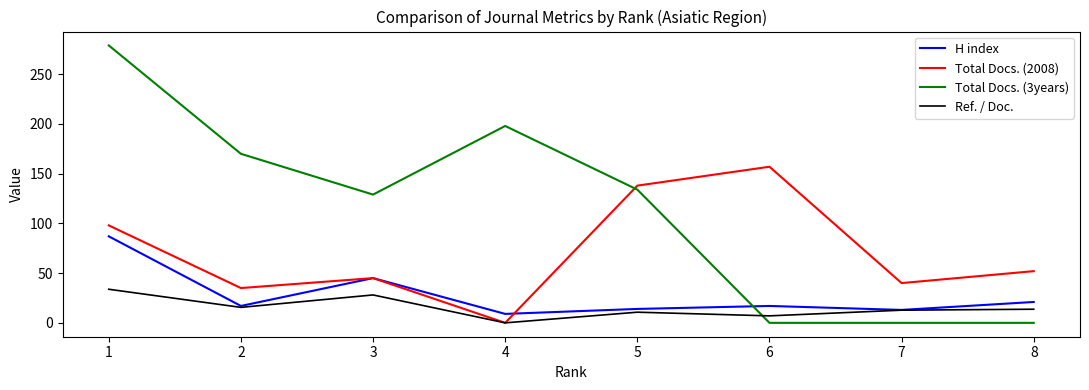

What is the difference between the maximum and minimum values in the Total Docs. (2008) series?

157.0